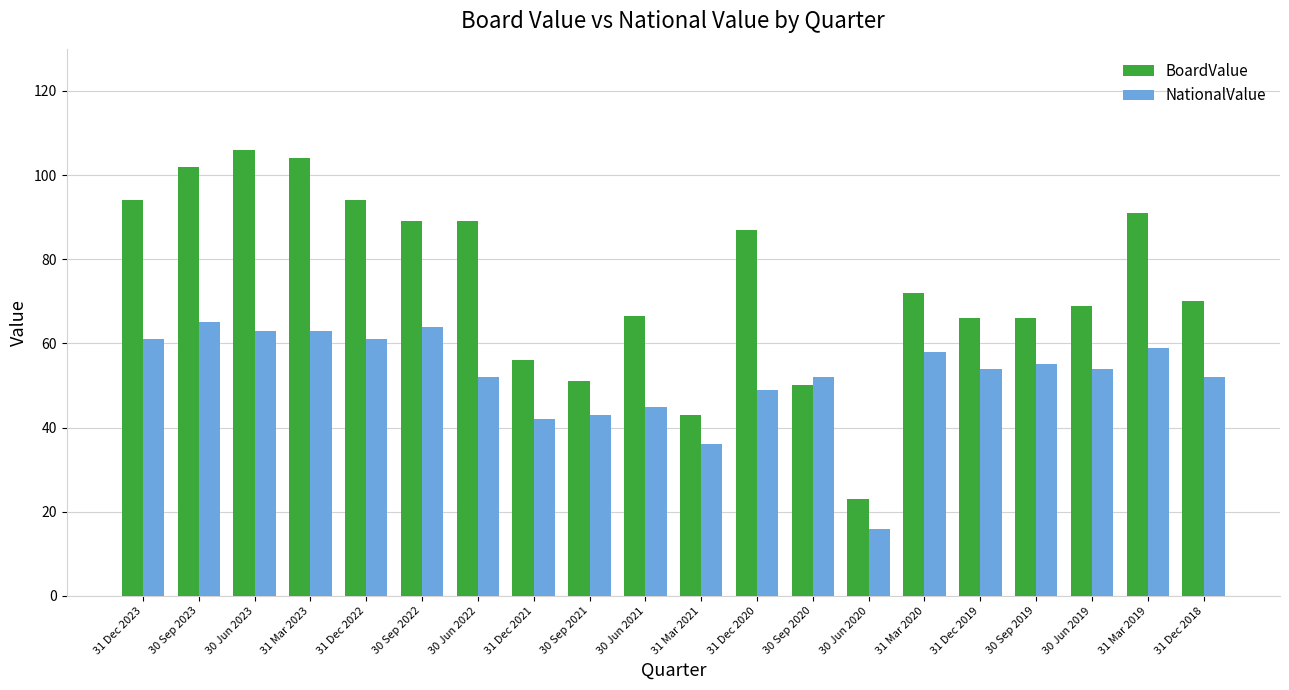

What is the value of the NationalValue bar at the 20th from the left?

52.0